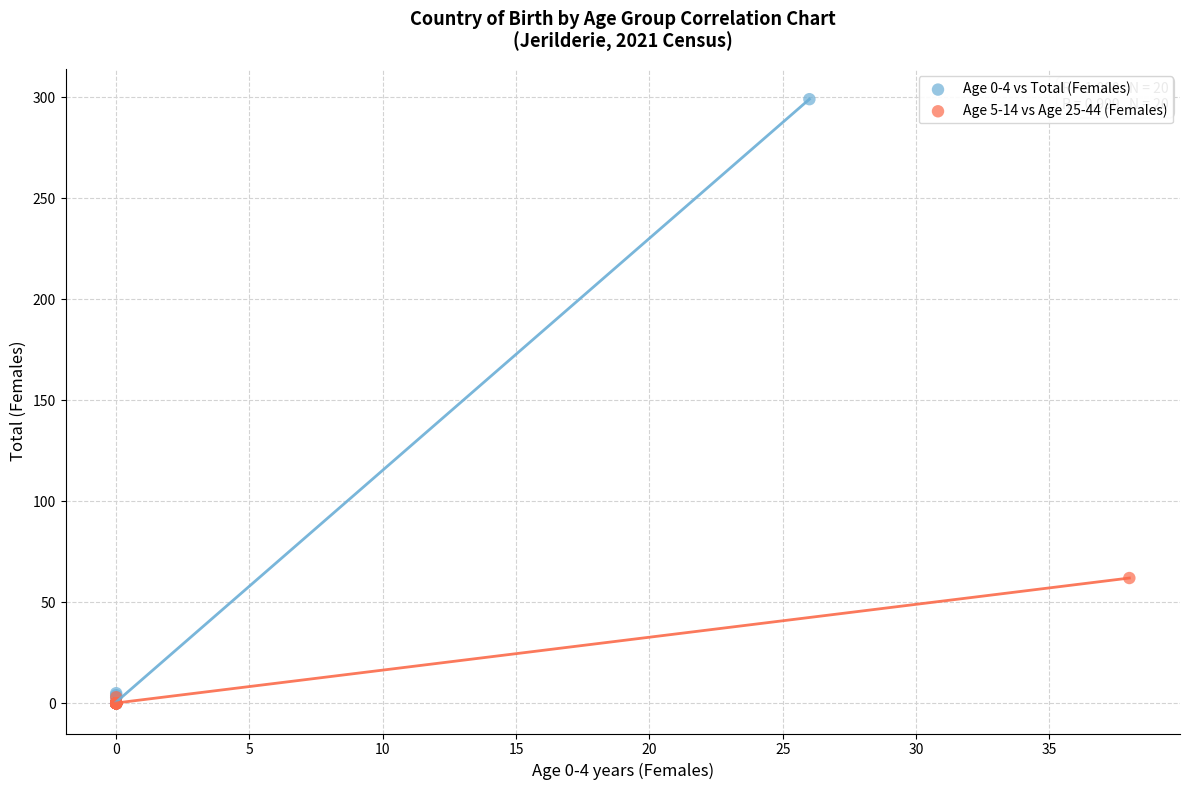

Which series has the largest Y range (max minus min)?

Age 0-4 vs Total (Females)